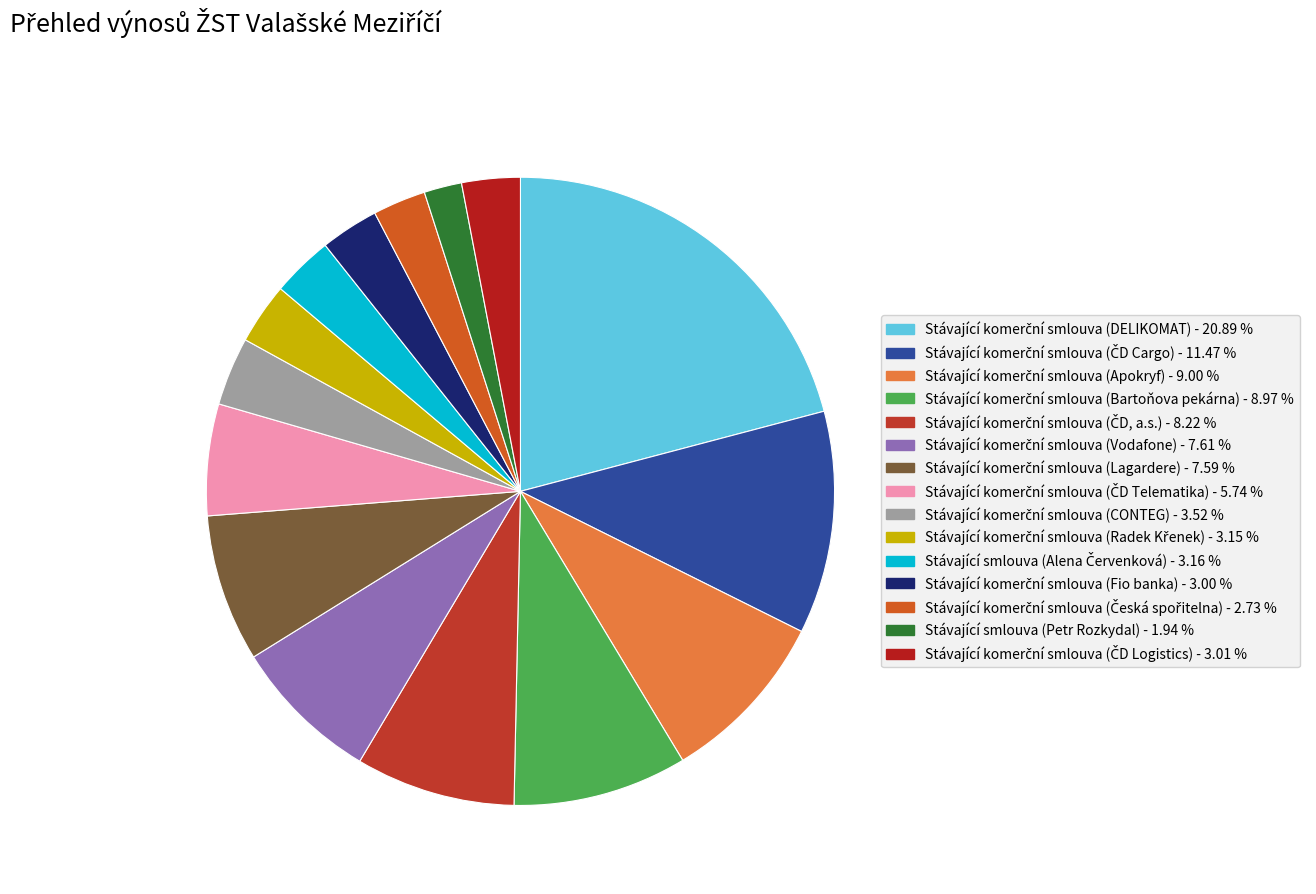

How many segments does this pie chart have?

15